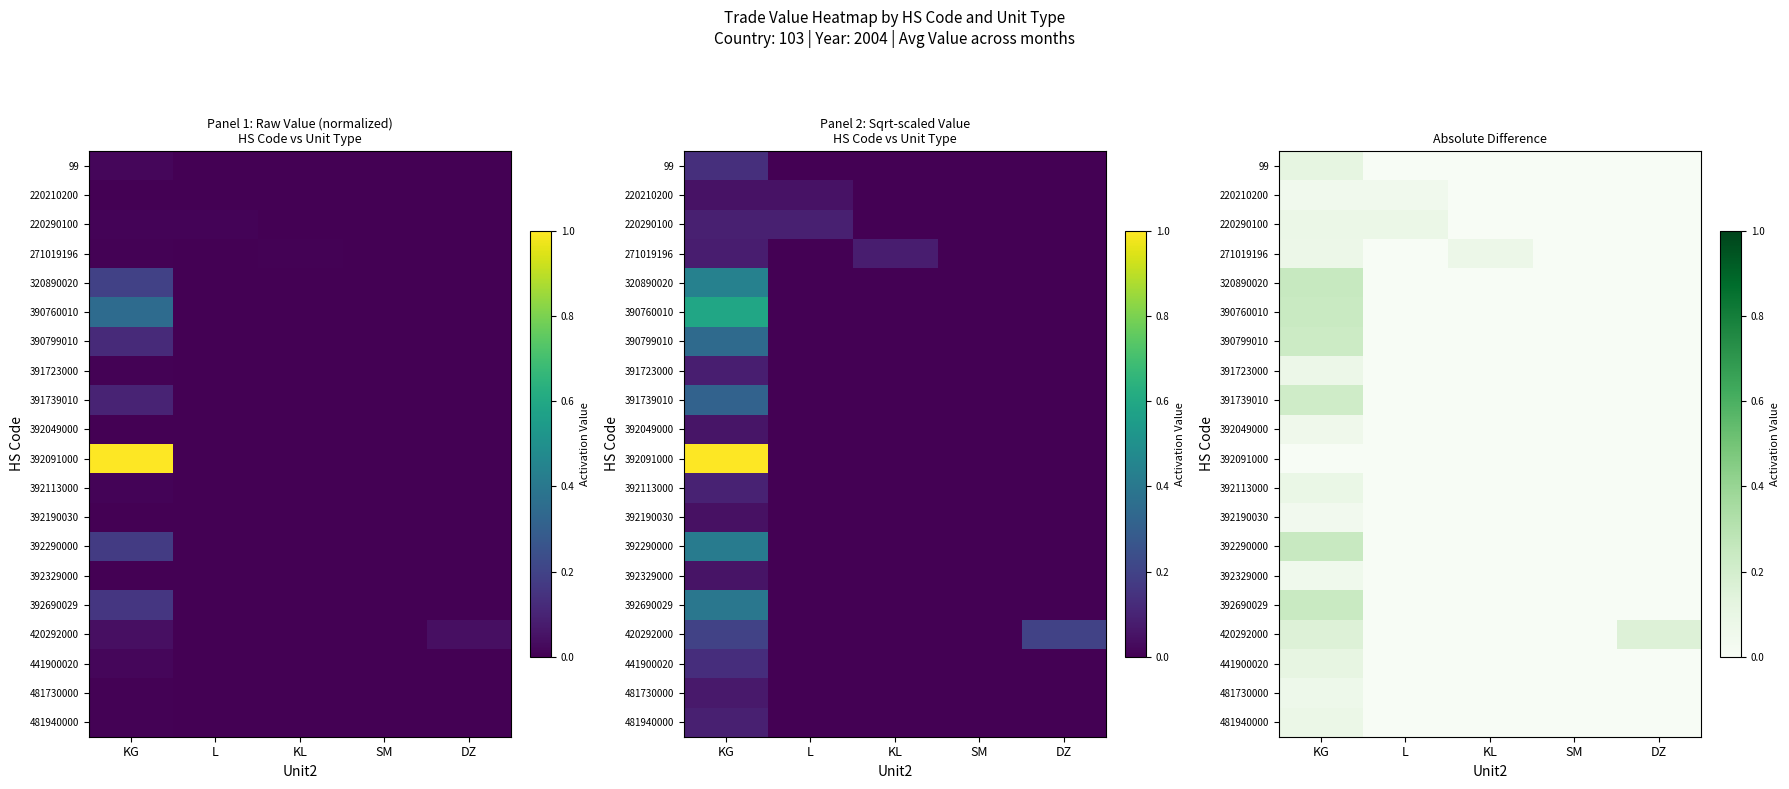

What is the difference between the 391723000 values at KG and L?

0.1